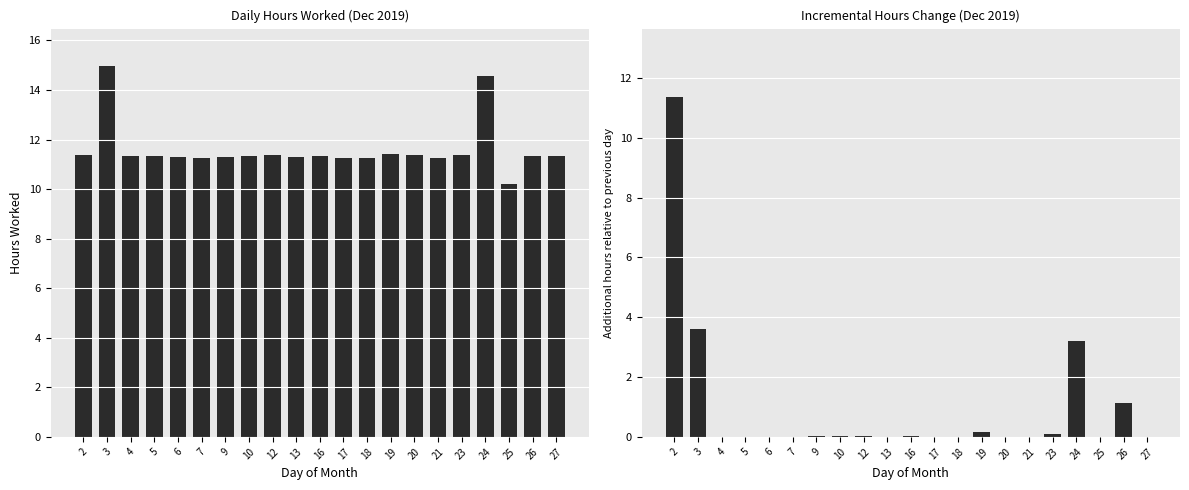

Reading left to right, what are all the values shown in this chart?

Low (hours): 2=11.4	3=15.0	4=11.3	5=11.3	6=11.3	7=11.3	9=11.3	10=11.3	12=11.4	13=11.3	16=11.3	17=11.2	18=11.3	19=11.4	20=11.4	21=11.3	23=11.4	24=14.6	25=10.2	26=11.3	27=11.3
Incremental hours: 2=11.4	3=3.6	4=0.0	5=0.0	6=0.0	7=0.0	9=0.0	10=0.0	12=0.0	13=0.0	16=0.0	17=0.0	18=0.0	19=0.2	20=0.0	21=0.0	23=0.1	24=3.2	25=0.0	26=1.1	27=0.0